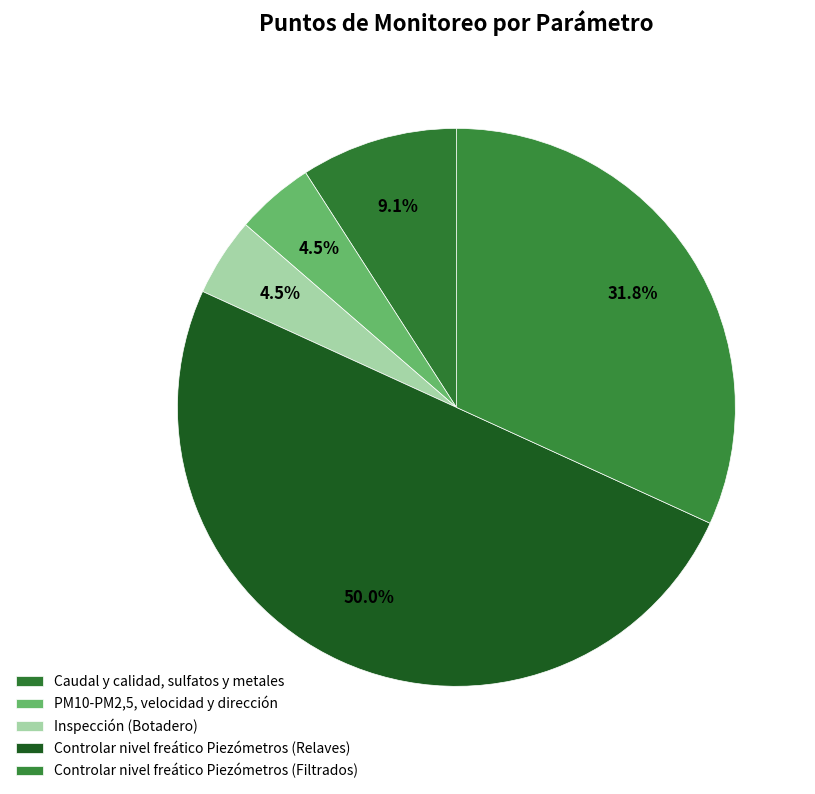

Which category has the smallest portion of the pie?

PM10-PM2,5, velocidad y dirección